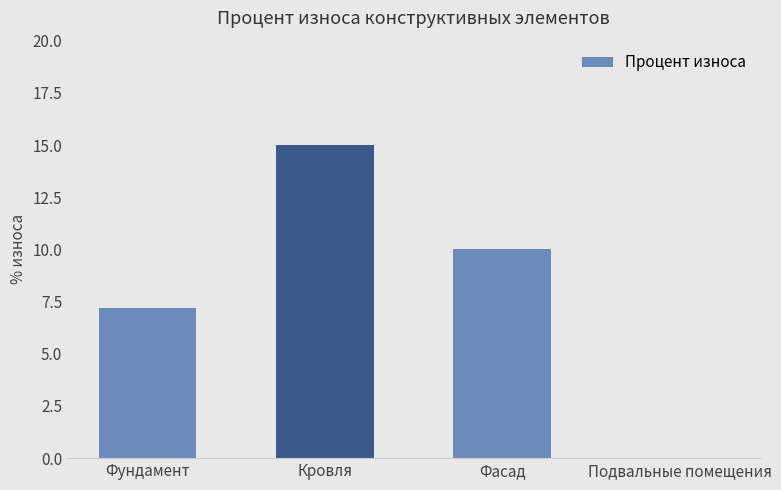

The value at Кровля is 15.0. True or false?

True